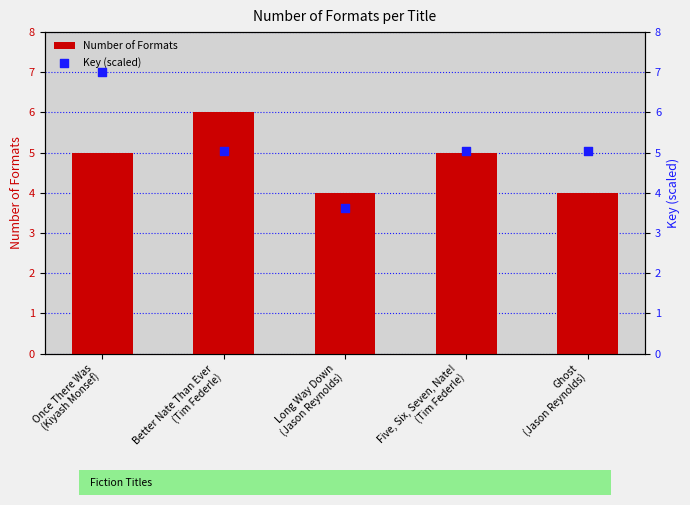

Which series has the widest spread of Y values?

Key (scaled)